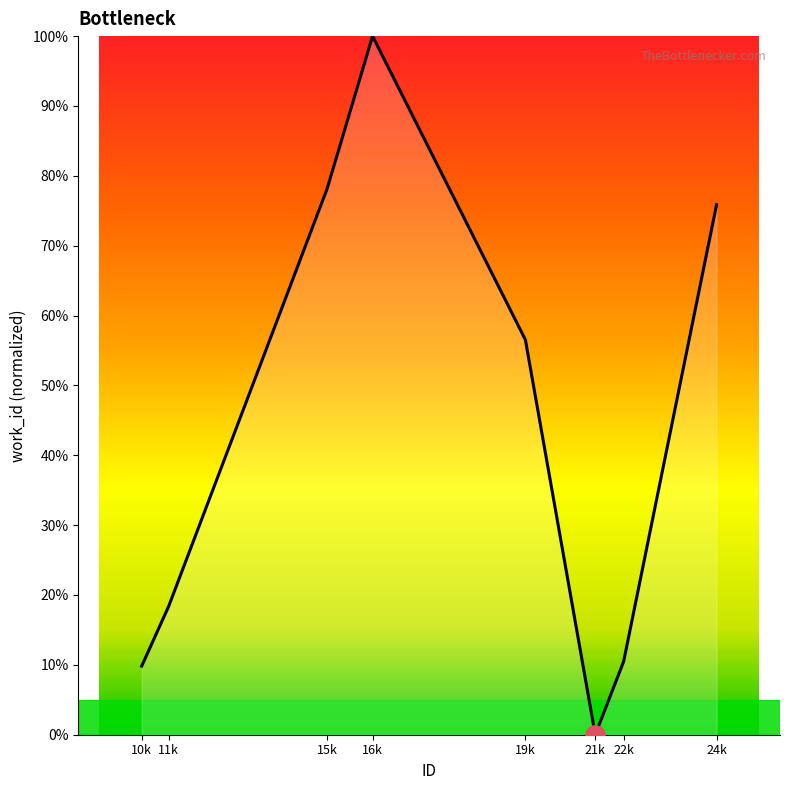

Reading right to left, extract all data points from this chart.

24k=75.9	22k=10.5	21k=0.0	19k=56.5	16k=100.0	15k=78.1	11k=18.3	10k=9.8